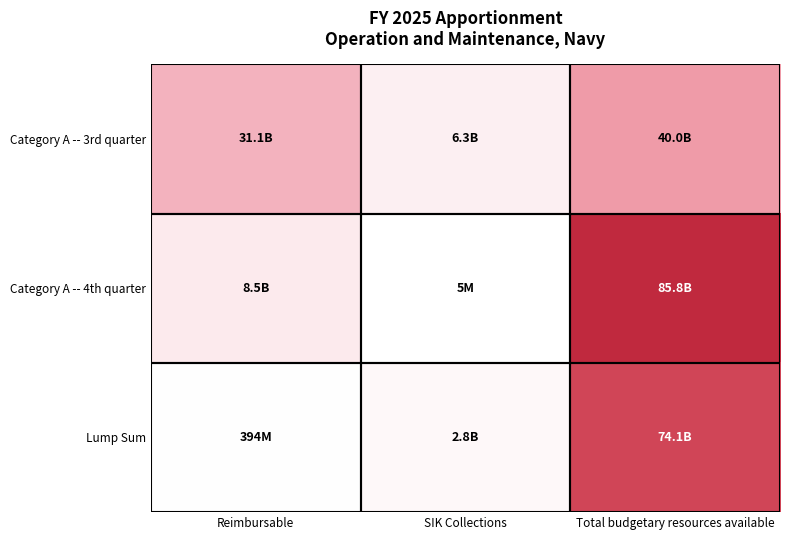

Reading left to right, extract all data points from this chart.

Category A -- 3rd quarter: Reimbursable=31071999313	SIK Collections=6258574510	Total budgetary resources available=39982100562
Category A -- 4th quarter: Reimbursable=8461813000	SIK Collections=4950000	Total budgetary resources available=85779437385
Lump Sum: Reimbursable=393882825	SIK Collections=2836652560	Total budgetary resources available=74093839000